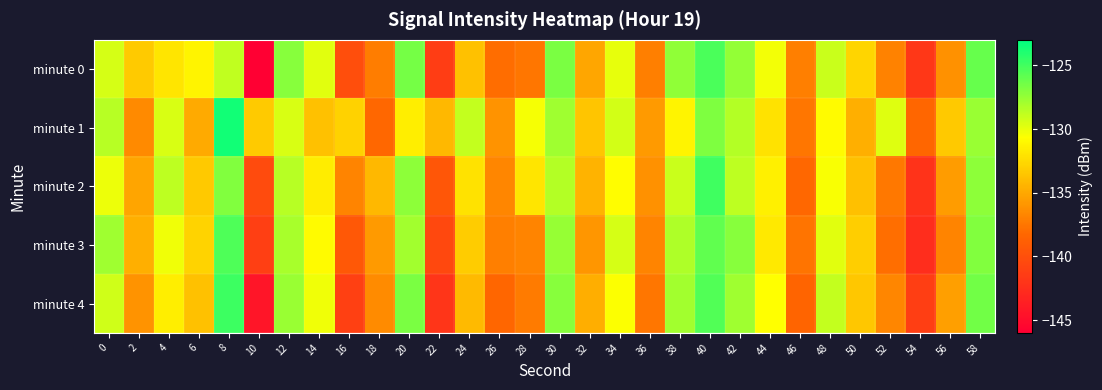

At which category is the sum across all series the highest?

40